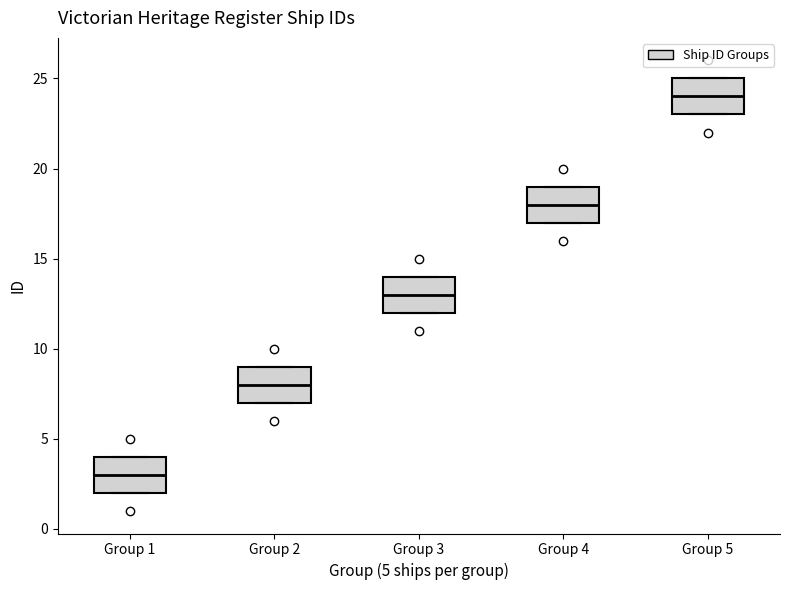

Reading left to right, read every box against the y-axis: the position of its median line, the range the box covers, and the ends of its whiskers. The values are not printed on the chart, so give them approximately, as read against the axis.

Group 1: median 3, box 2 to 4, whiskers 2 to 4
Group 2: median 8, box 7 to 9, whiskers 7 to 9
Group 3: median 13, box 12 to 14, whiskers 12 to 14
Group 4: median 18, box 17 to 19, whiskers 17 to 19
Group 5: median 24, box 23 to 25, whiskers 23 to 25